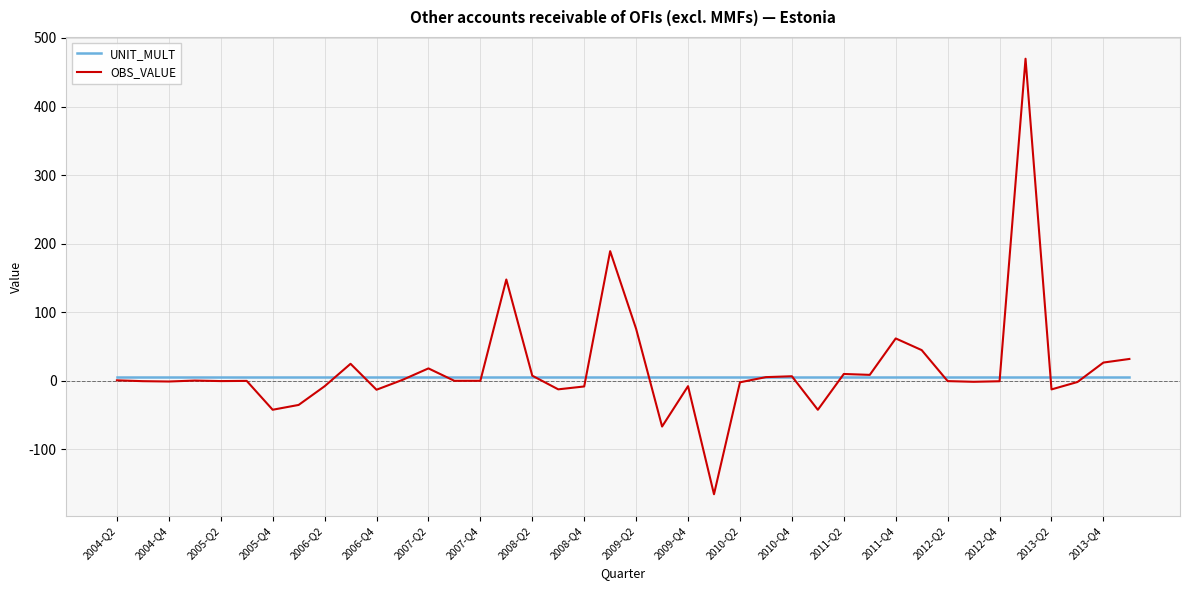

List the series in order of their overall mean, highest first.

OBS_VALUE, UNIT_MULT